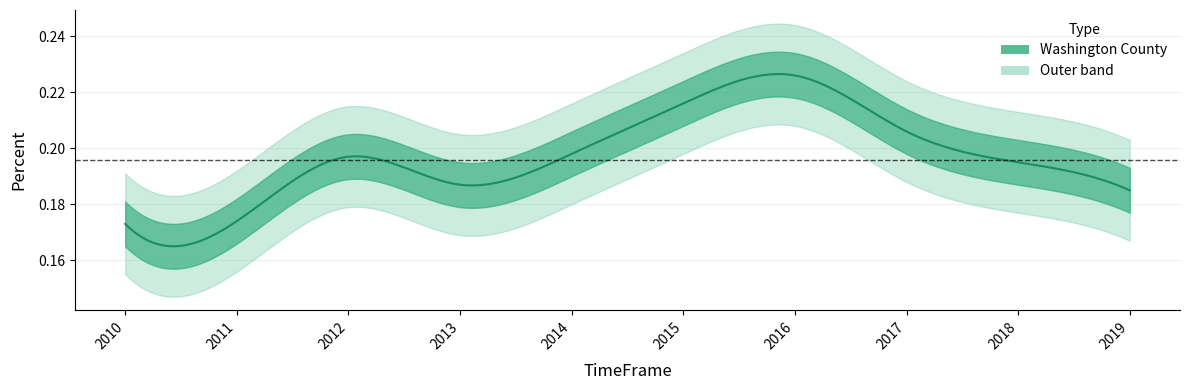

Which category has the lowest value across all series?

2010